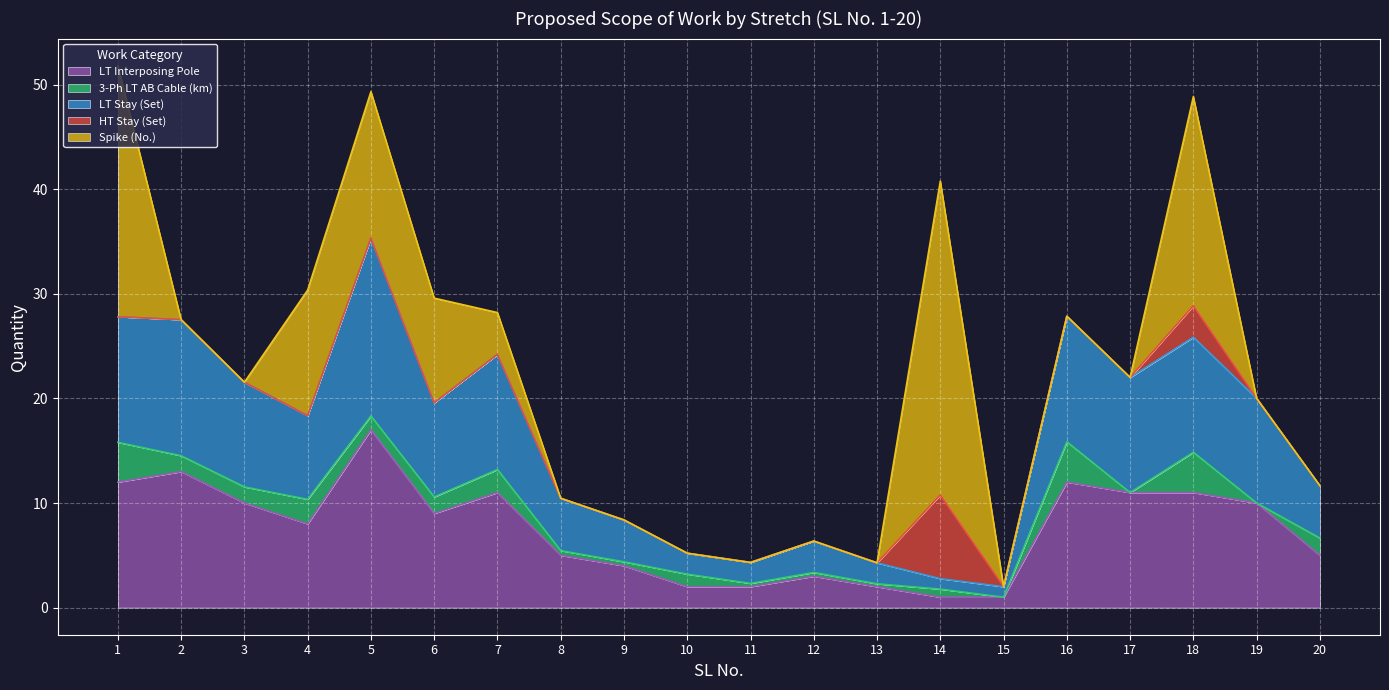

The value of Spike (No.) at 1 is 24.0. True or false?

True